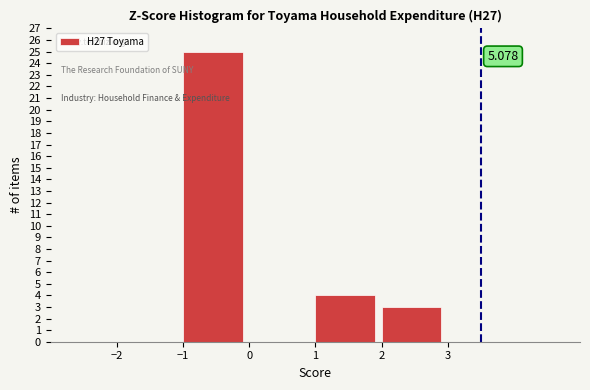

Which range on the x-axis has the tallest bar?

-1 to 0